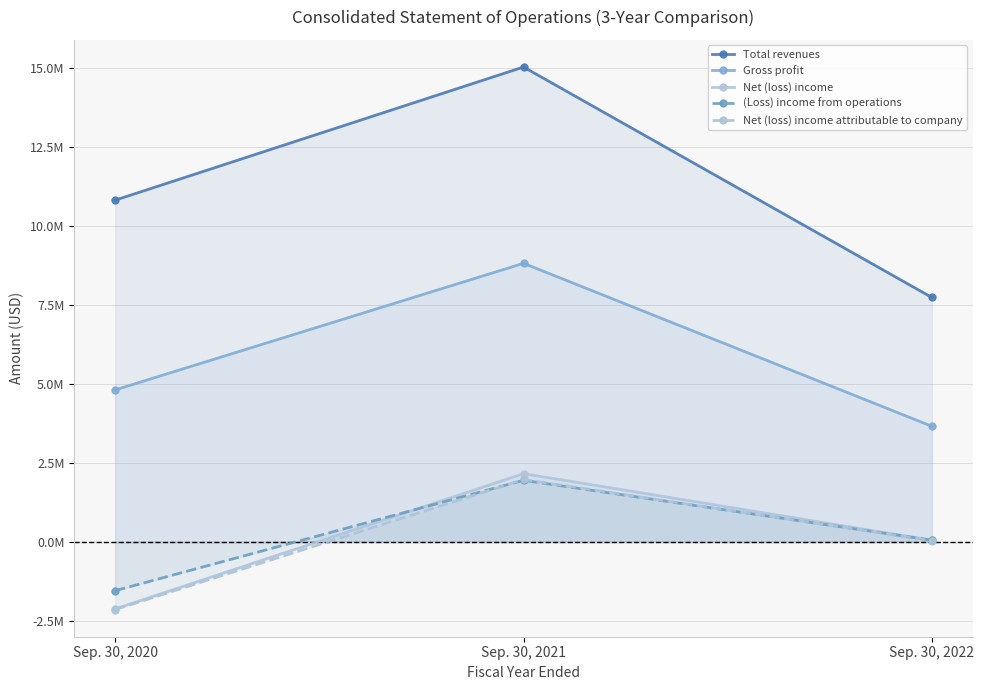

What is the smallest value displayed?

-2139320